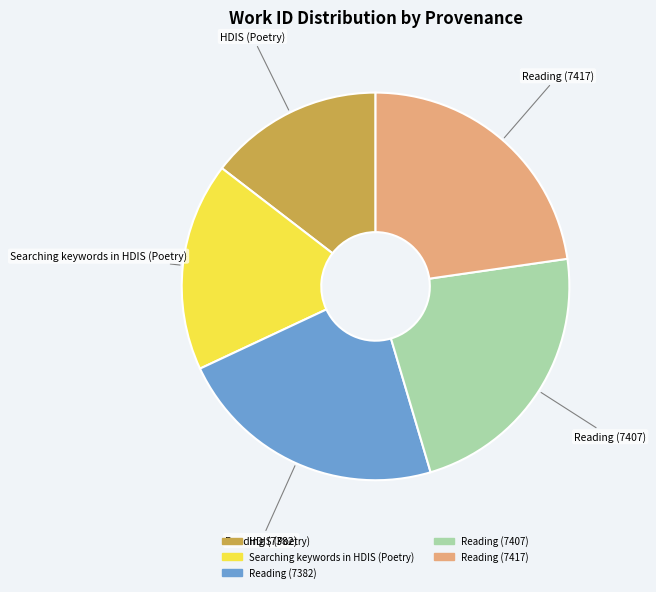

Which slice is the smallest?

HDIS (Poetry)